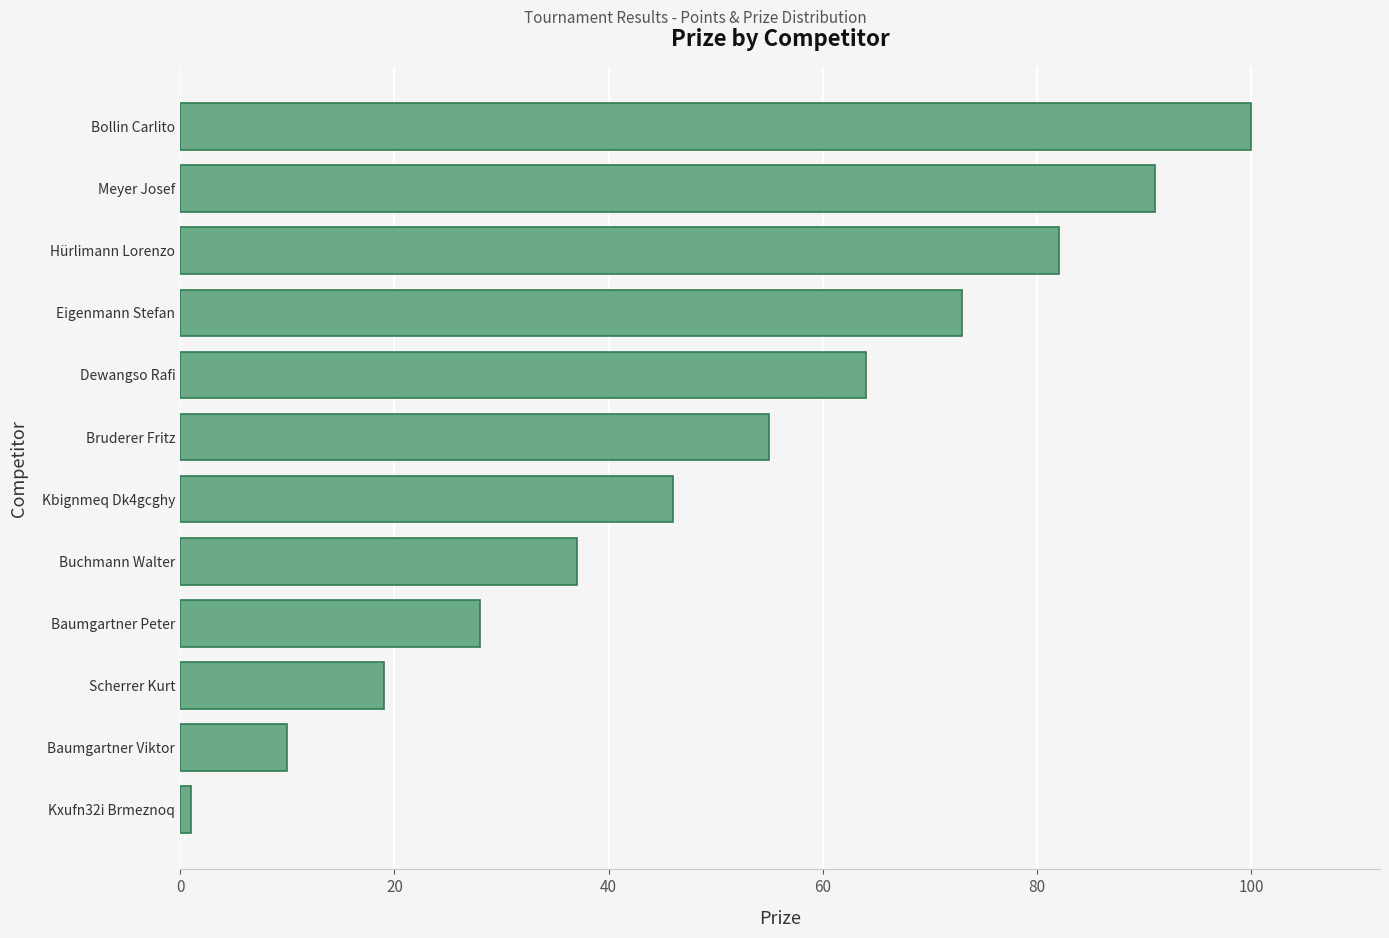

Reading top to bottom, what are all the values shown in this chart?

100	91	82	73	64	55	46	37	28	19	10	1